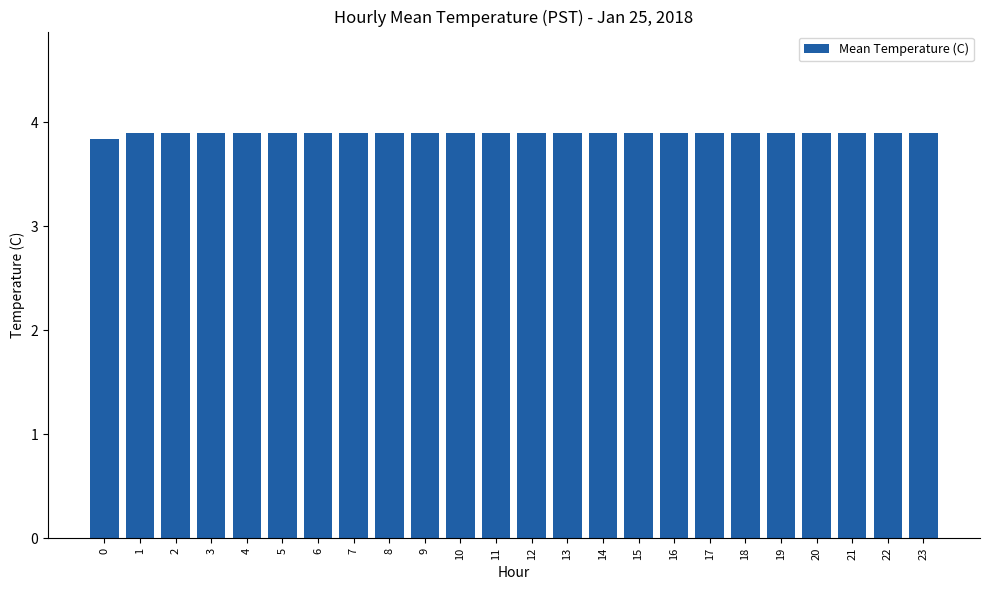

Reading left to right, transcribe all the data shown in this chart.

0=3.8	1=3.9	2=3.9	3=3.9	4=3.9	5=3.9	6=3.9	7=3.9	8=3.9	9=3.9	10=3.9	11=3.9	12=3.9	13=3.9	14=3.9	15=3.9	16=3.9	17=3.9	18=3.9	19=3.9	20=3.9	21=3.9	22=3.9	23=3.9